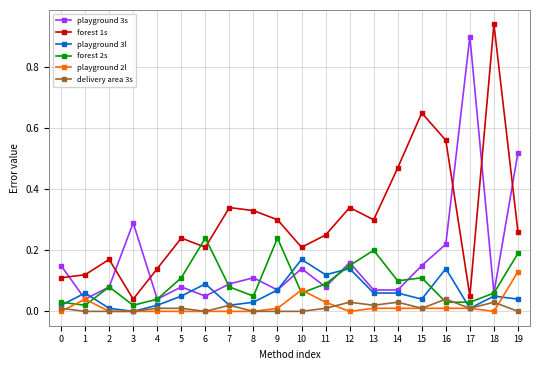

List the series in order of their peak value, lowest first.

delivery area 3s, playground 2l, playground 3l, forest 2s, playground 3s, forest 1s